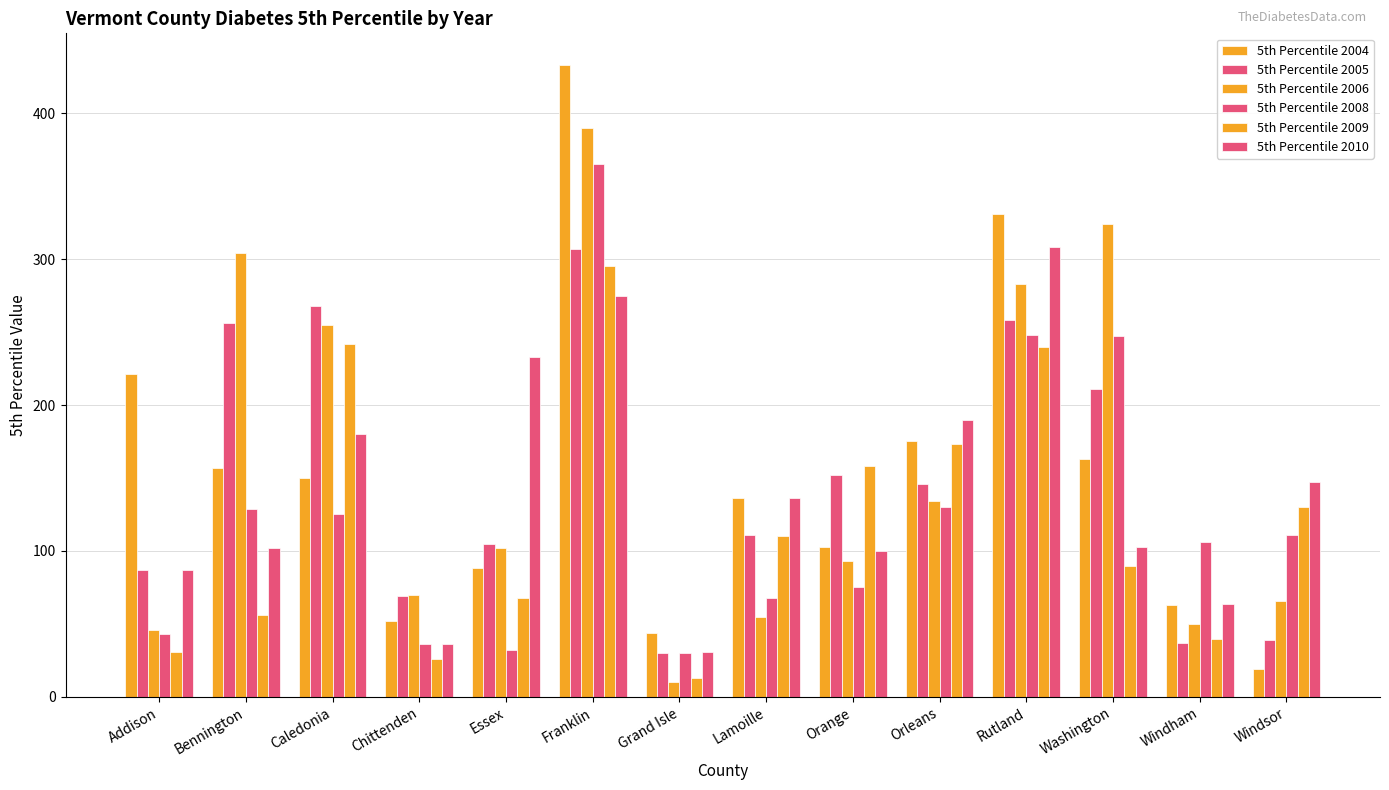

Reading left to right, extract all data points from this chart.

5th Percentile 2004: Addison=221	Bennington=157	Caledonia=150	Chittenden=52	Essex=88	Franklin=433	Grand Isle=44	Lamoille=136	Orange=103	Orleans=175	Rutland=331	Washington=163	Windham=63	Windsor=19
5th Percentile 2005: Addison=87	Bennington=256	Caledonia=268	Chittenden=69	Essex=105	Franklin=307	Grand Isle=30	Lamoille=111	Orange=152	Orleans=146	Rutland=258	Washington=211	Windham=37	Windsor=39
5th Percentile 2006: Addison=46	Bennington=304	Caledonia=255	Chittenden=70	Essex=102	Franklin=390	Grand Isle=10	Lamoille=55	Orange=93	Orleans=134	Rutland=283	Washington=324	Windham=50	Windsor=66
5th Percentile 2008: Addison=43	Bennington=129	Caledonia=125	Chittenden=36	Essex=32	Franklin=365	Grand Isle=30	Lamoille=68	Orange=75	Orleans=130	Rutland=248	Washington=247	Windham=106	Windsor=111
5th Percentile 2009: Addison=31	Bennington=56	Caledonia=242	Chittenden=26	Essex=68	Franklin=295	Grand Isle=13	Lamoille=110	Orange=158	Orleans=173	Rutland=240	Washington=90	Windham=40	Windsor=130
5th Percentile 2010: Addison=87	Bennington=102	Caledonia=180	Chittenden=36	Essex=233	Franklin=275	Grand Isle=31	Lamoille=136	Orange=100	Orleans=190	Rutland=308	Washington=103	Windham=64	Windsor=147